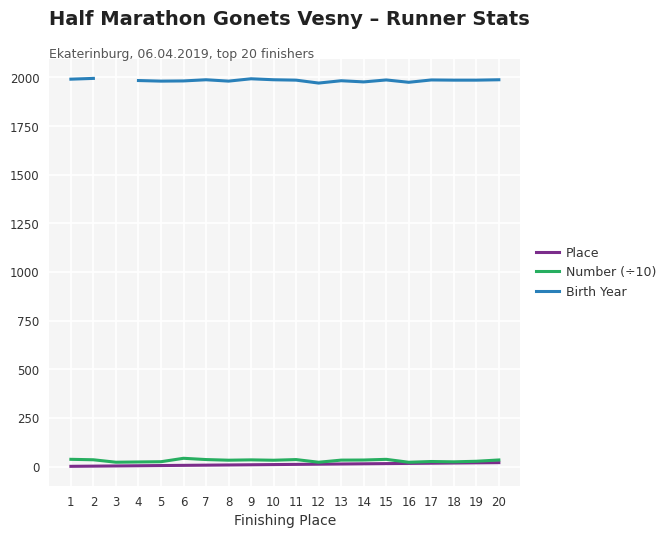

True or false: Number (÷10) and Birth Year intersect in this chart.

False